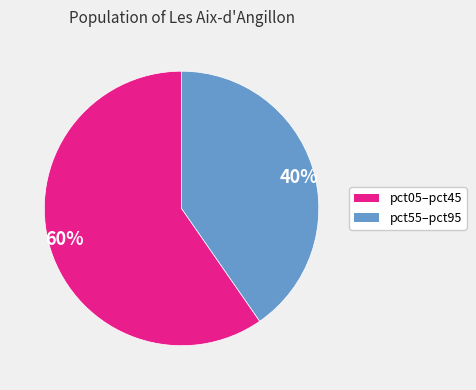

How many segments does this pie chart have?

2